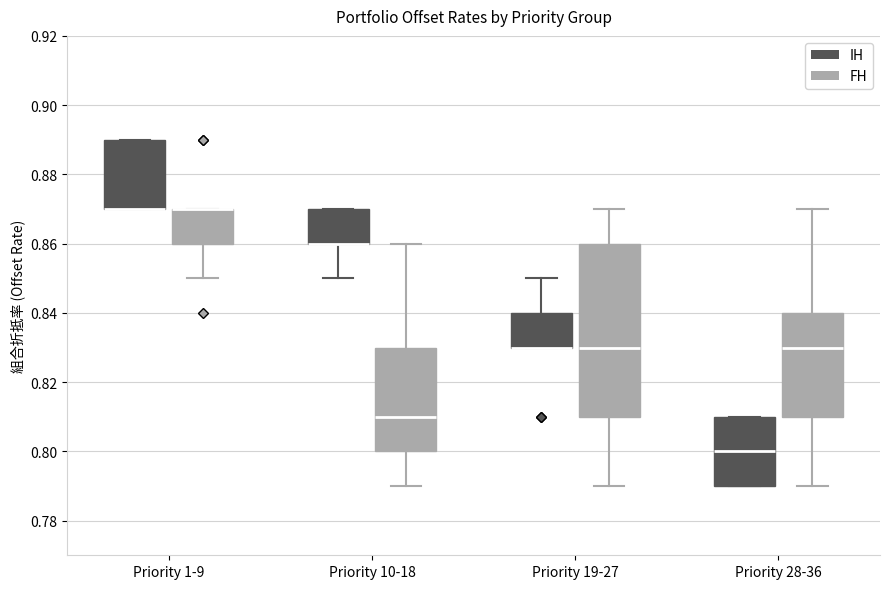

Reading left to right, read every box against the y-axis: the position of its median line, the range the box covers, and the ends of its whiskers. The values are not printed on the chart, so give them approximately, as read against the axis.

Priority 1-9 (IH): median 0.87 (drawn on the box's lower edge), box 0.87 to 0.89, whiskers 0.87 to 0.89
Priority 1-9 (FH): median 0.87 (drawn on the box's upper edge), box 0.86 to 0.87, whiskers 0.85 to 0.87
Priority 10-18 (IH): median 0.86 (drawn on the box's lower edge), box 0.86 to 0.87, whiskers 0.85 to 0.87
Priority 10-18 (FH): median 0.81, box 0.80 to 0.83, whiskers 0.79 to 0.86
Priority 19-27 (IH): median 0.83 (drawn on the box's lower edge), box 0.83 to 0.84, whiskers 0.83 to 0.85
Priority 19-27 (FH): median 0.83, box 0.81 to 0.86, whiskers 0.79 to 0.87
Priority 28-36 (IH): median 0.80, box 0.79 to 0.81, whiskers 0.79 to 0.81
Priority 28-36 (FH): median 0.83, box 0.81 to 0.84, whiskers 0.79 to 0.87